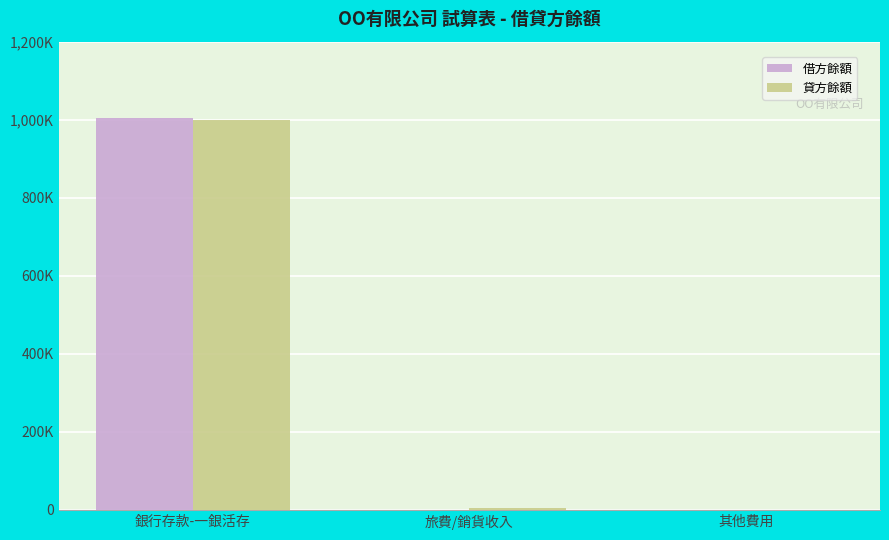

Reading right to left, extract all data points from this chart.

借方餘額: 其他費用=500	旅費/銷貨收入=100	銀行存款-一銀活存=1005400
貸方餘額: 其他費用=0	旅費/銷貨收入=6000	銀行存款-一銀活存=1000000